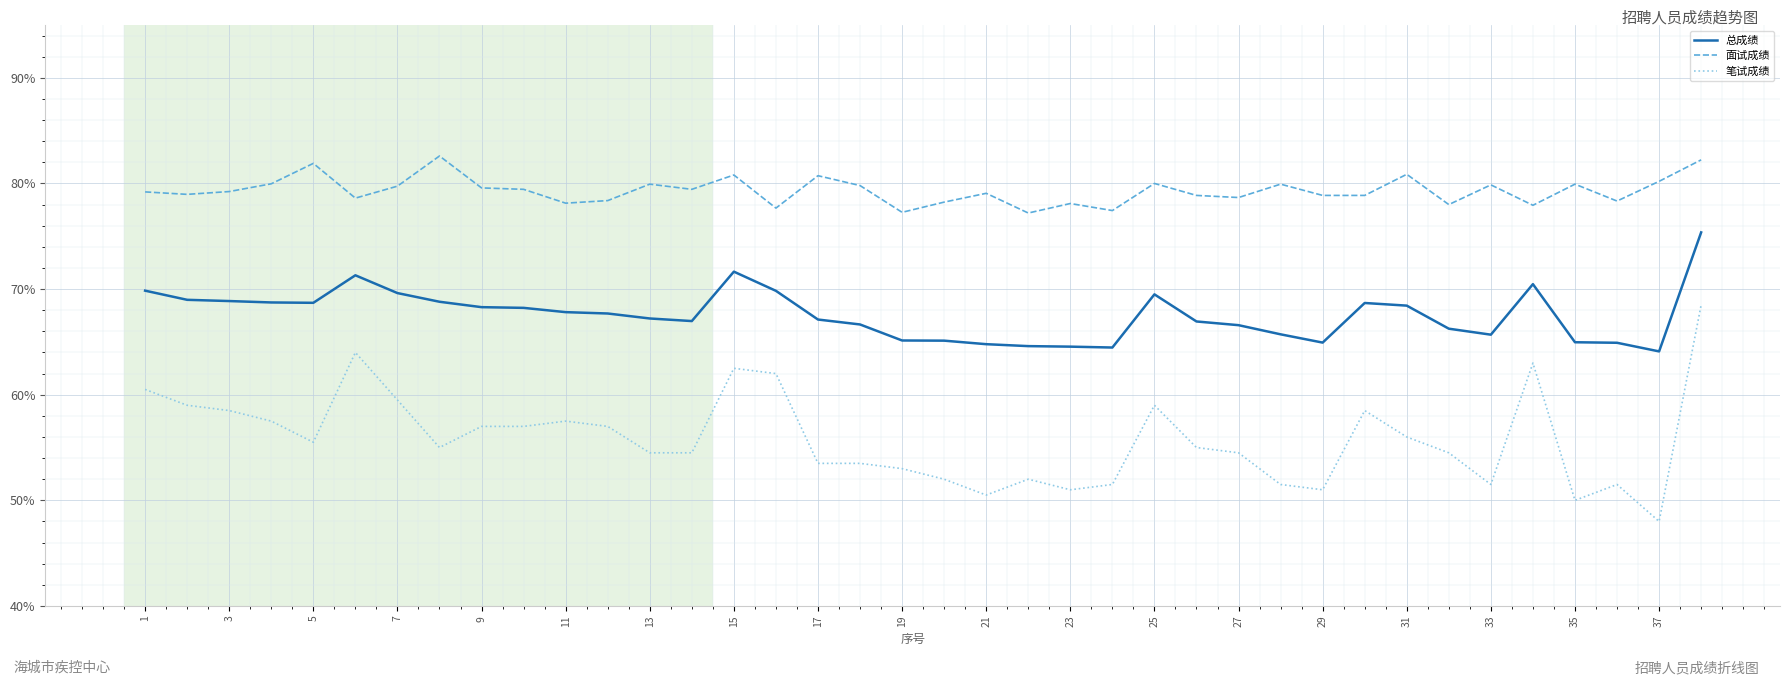

Which series has the largest total across all categories?

面试成绩